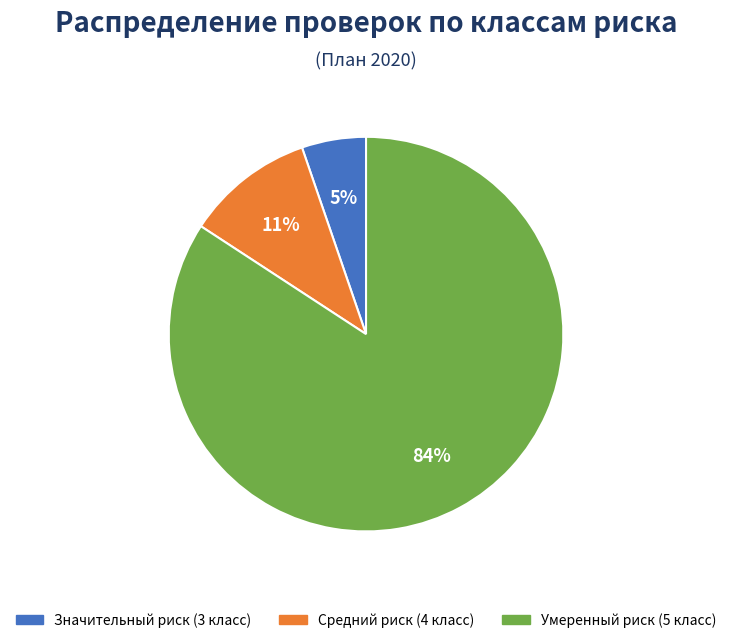

Is there any slice that represents more than half of the pie?

Yes